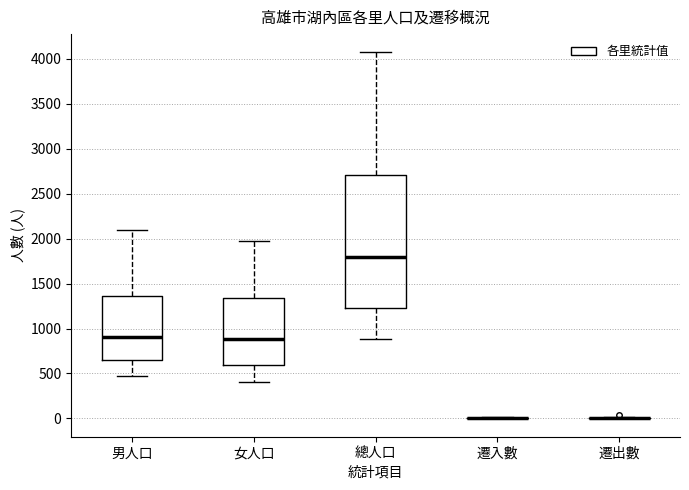

Reading left to right, transcribe this box plot: for each box, give where its median line is, the range the box spans, and where its two whiskers end, as read against the y-axis. The values are not printed on the chart, so give them approximately, as read against the axis.

男人口: median 900, box 650 to 1350, whiskers 500 to 2100
女人口: median 900, box 600 to 1350, whiskers 400 to 2000
總人口: median 1800, box 1250 to 2700, whiskers 900 to 4050
遷入數: box collapsed to a line at 0, whiskers 0 to 0
遷出數: box collapsed to a line at 0, whiskers 0 to 0